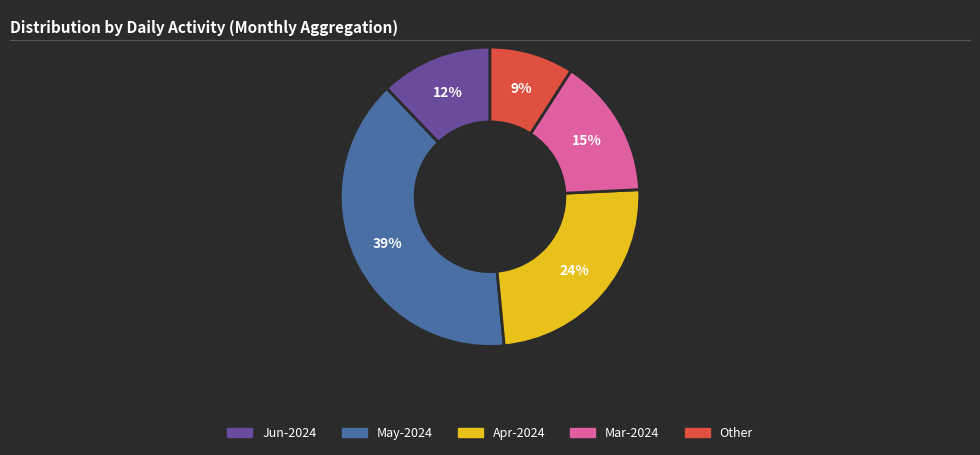

Between Mar-2024 and Apr-2024, which is larger?

Apr-2024